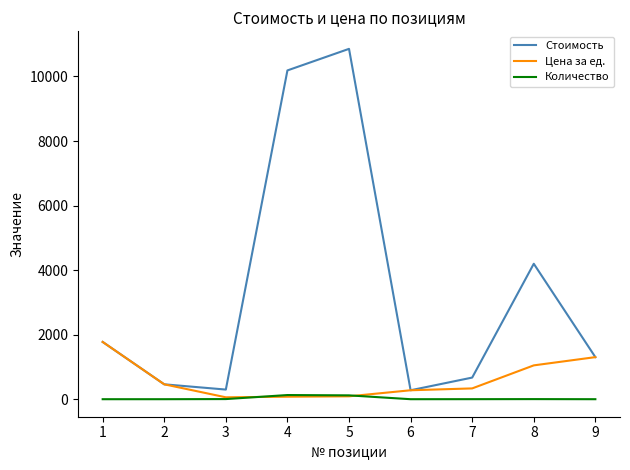

True or false: Стоимость and Количество cross at least once.

False